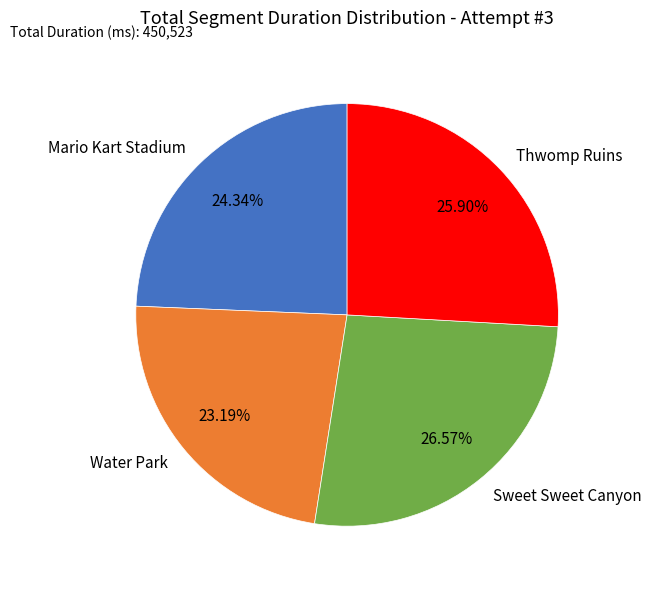

Rank the categories by value from lowest to highest.

Water Park, Mario Kart Stadium, Thwomp Ruins, Sweet Sweet Canyon